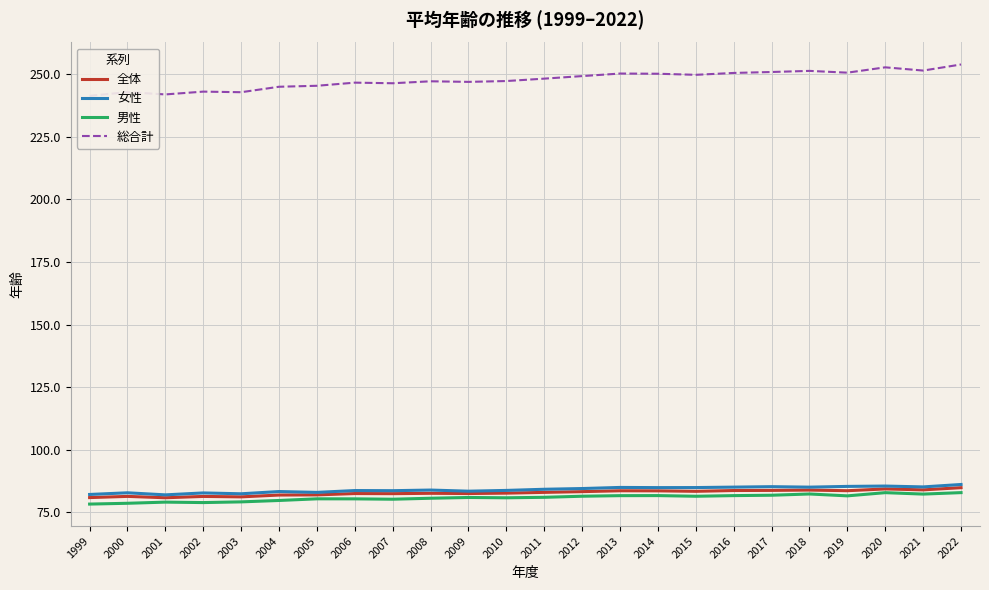

Where does the 男性 series first go above 81?

2011